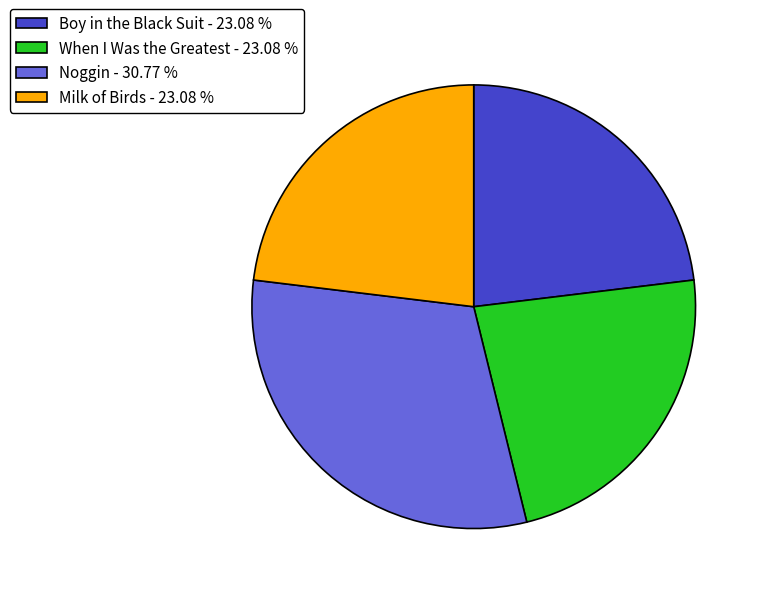

How many segments does this pie chart have?

4